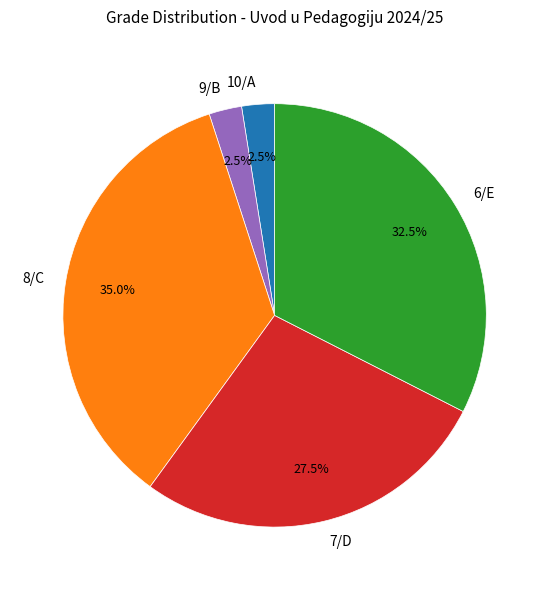

Is there any slice that represents more than half of the pie?

No